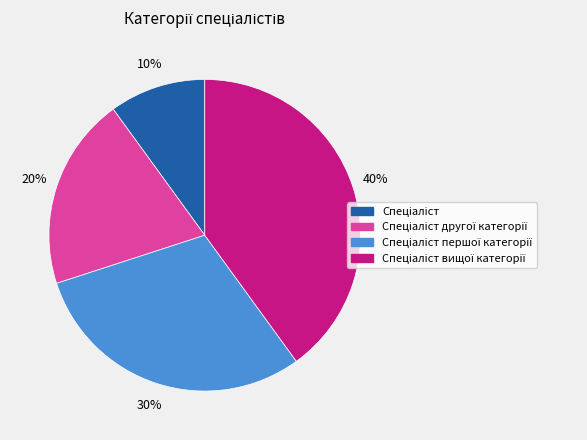

Is there a majority slice in this chart?

No